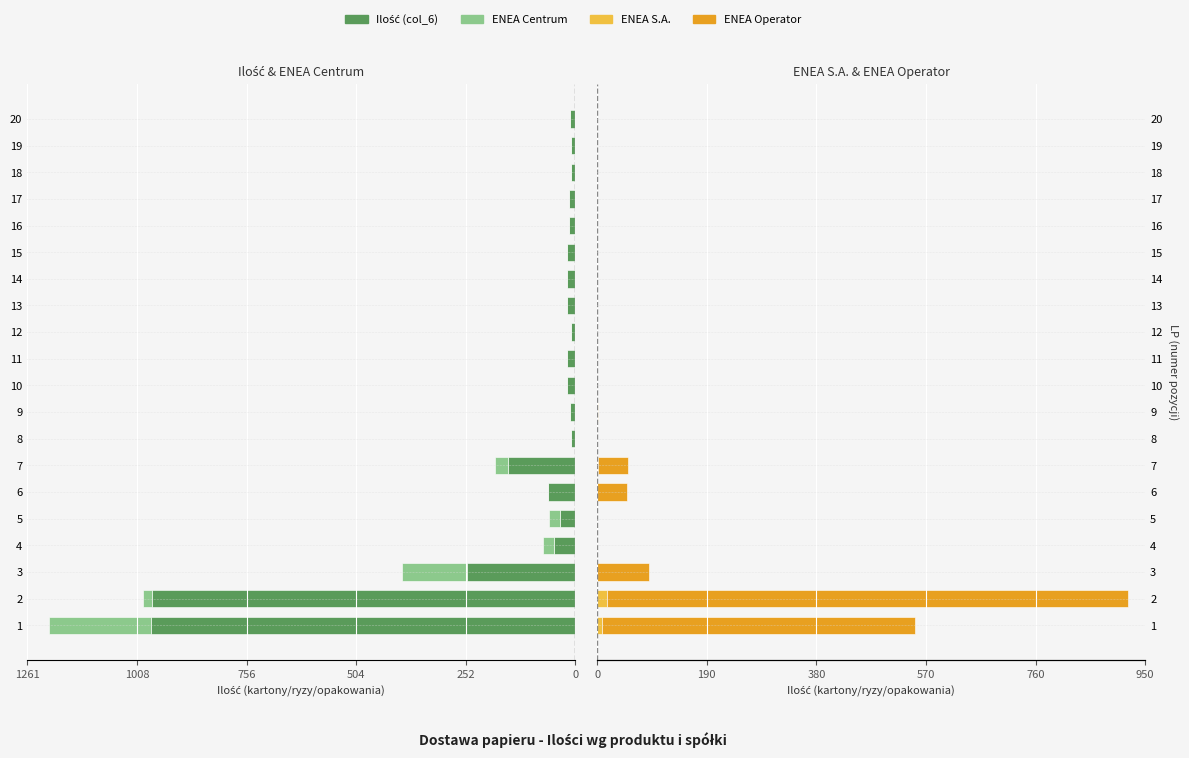

What are all the series names shown in the legend?

Ilość (col_6), ENEA Centrum, ENEA S.A., ENEA Operator